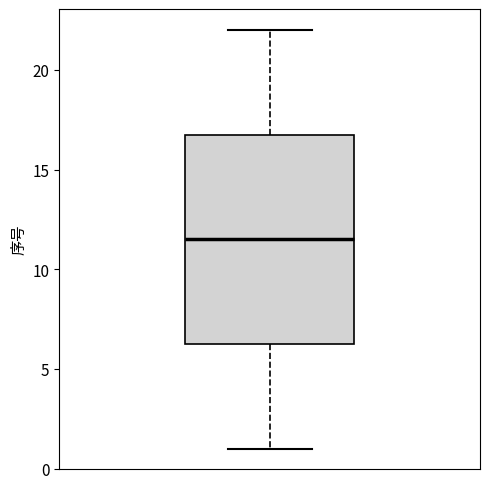

Where is the upper edge of the box on the y-axis? The values are not printed on the chart, so give them approximately, as read against the axis.

17.0